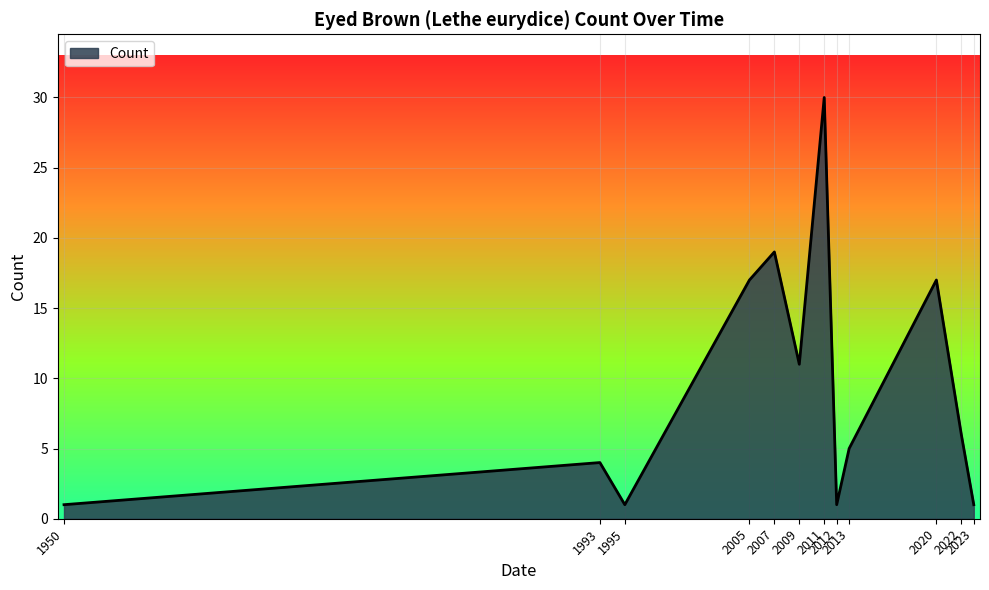

What is the difference between the maximum and minimum values?

29